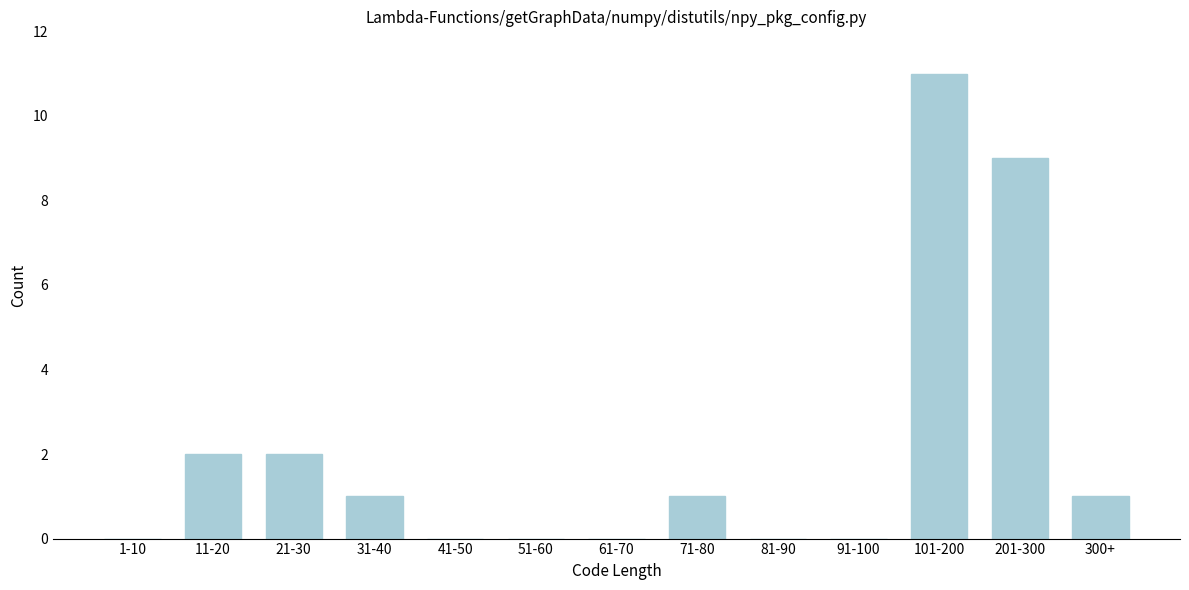

Reading left to right, transcribe all the data shown in this chart.

1-10=0	11-20=2	21-30=2	31-40=1	41-50=0	51-60=0	61-70=0	71-80=1	81-90=0	91-100=0	101-200=11	201-300=9	300+=1